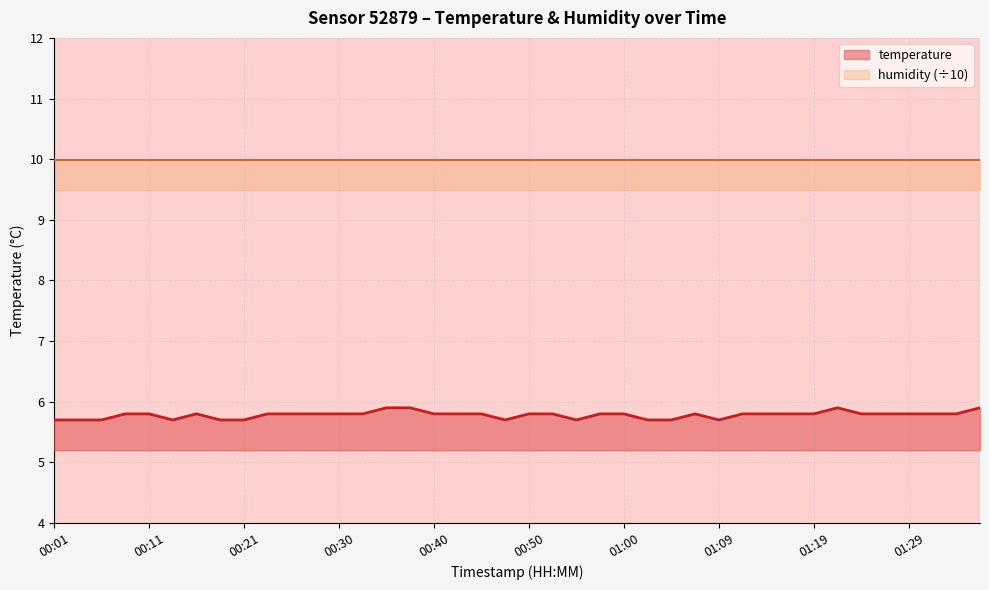

What is the minimum value shown in the chart?

5.7